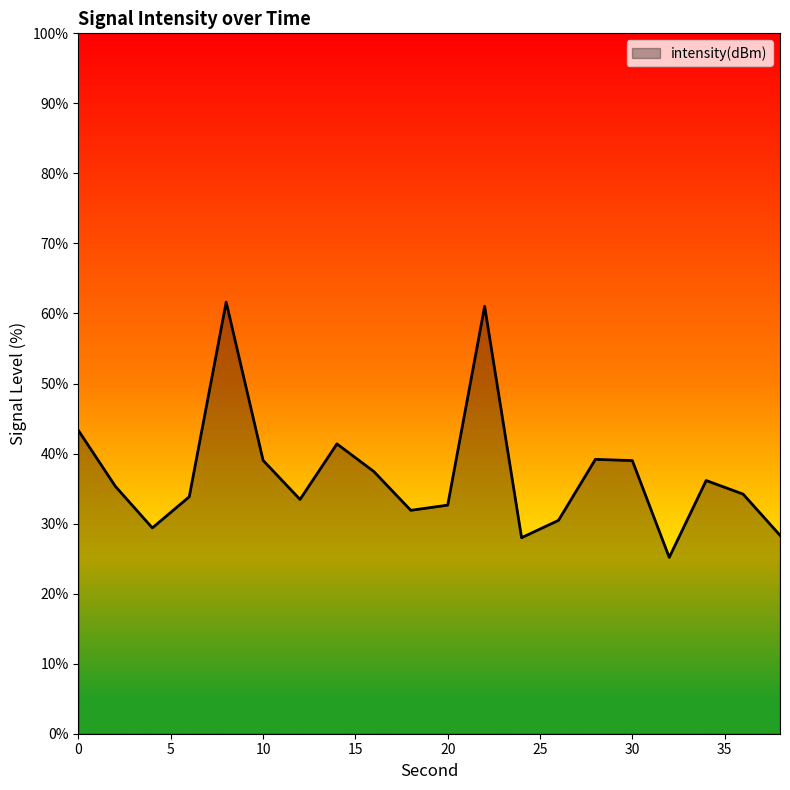

What is the greatest value displayed?

61.6